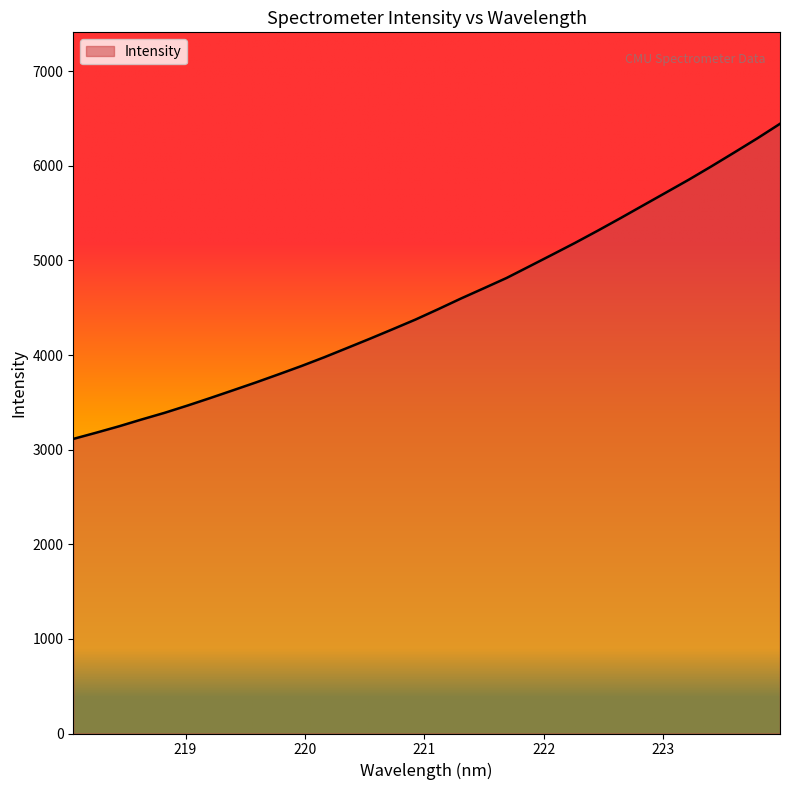

What is the average value?

4553.6